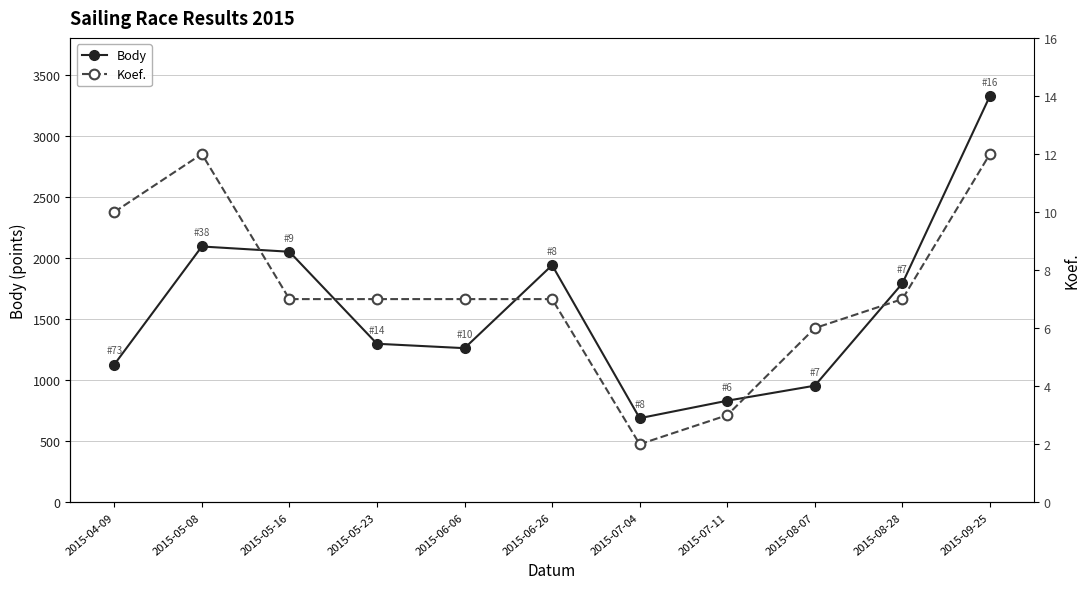

What is the label of the 6th point from the right?

2015-06-26